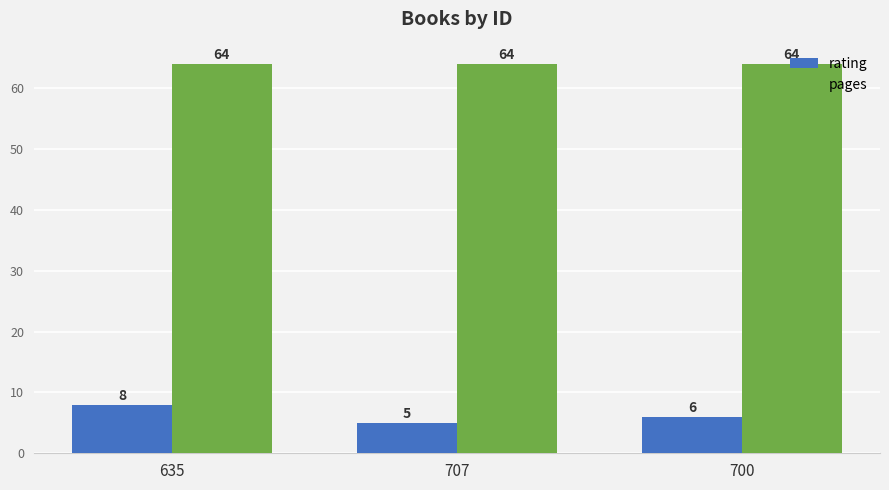

What are all the series names shown in the legend?

rating, pages